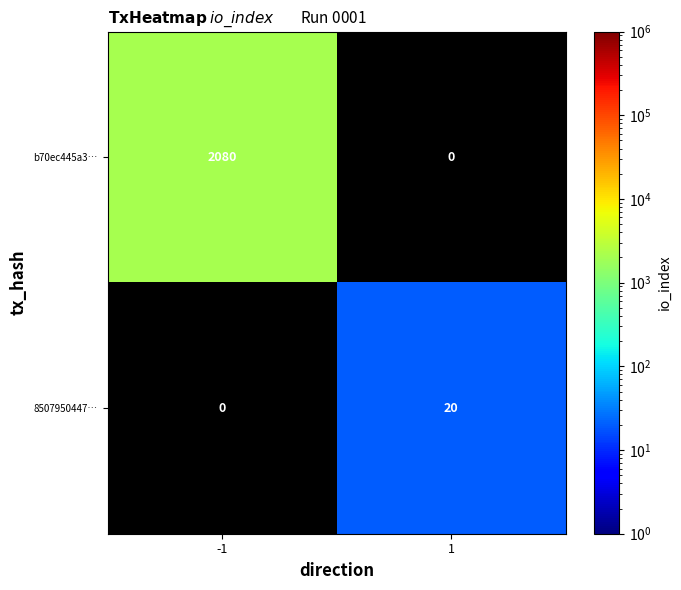

True or false: 8507950447… has a value of 20 at 1.

True